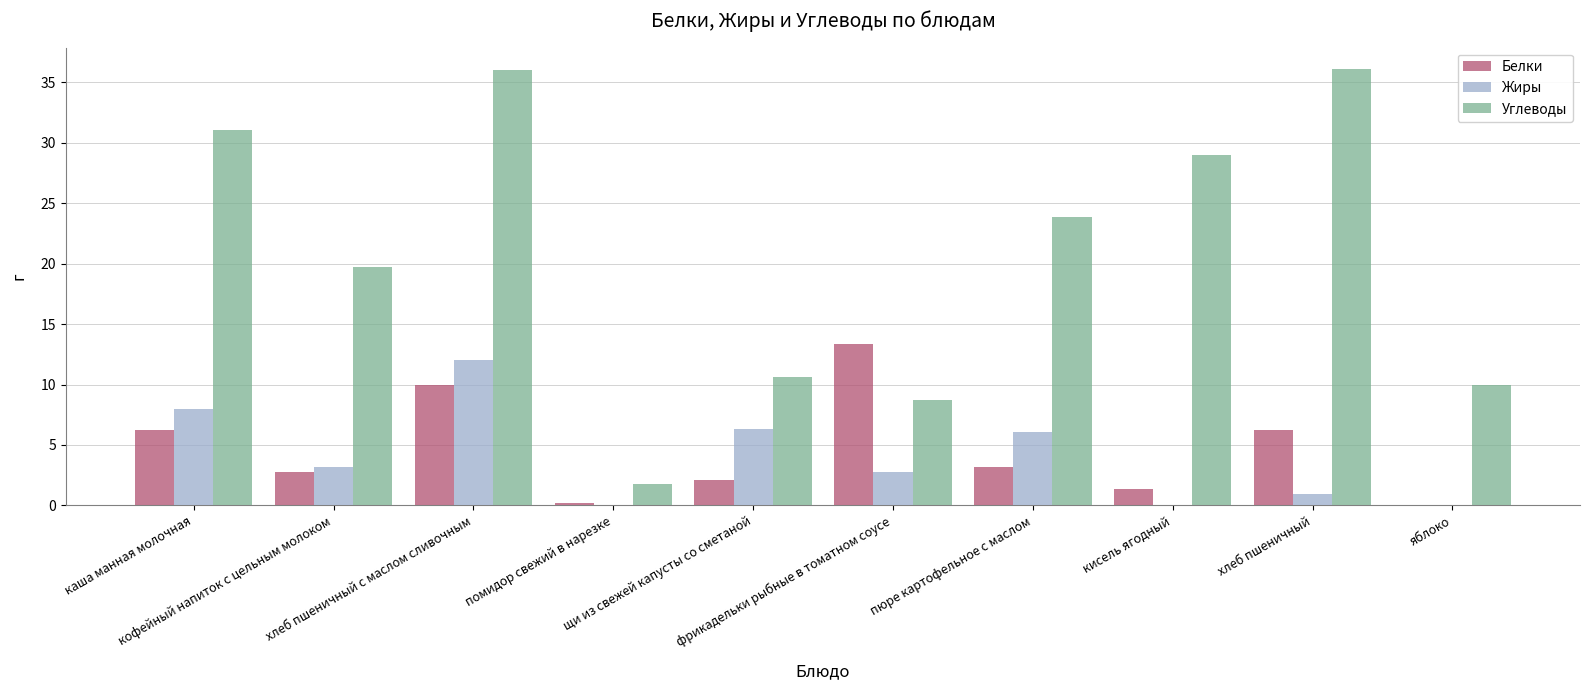

At which label does Белки first exceed 3?

каша манная молочная